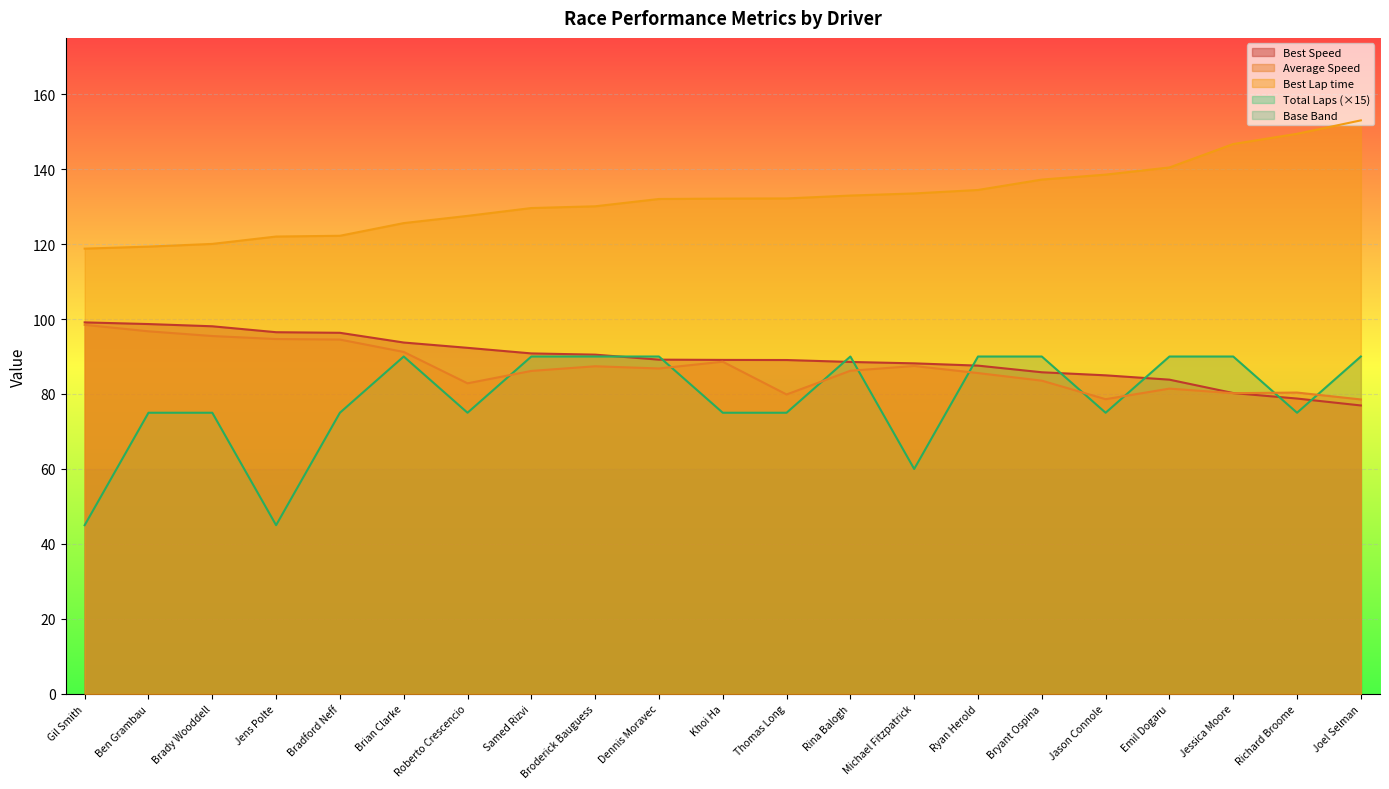

What is the smallest value displayed?

45.0